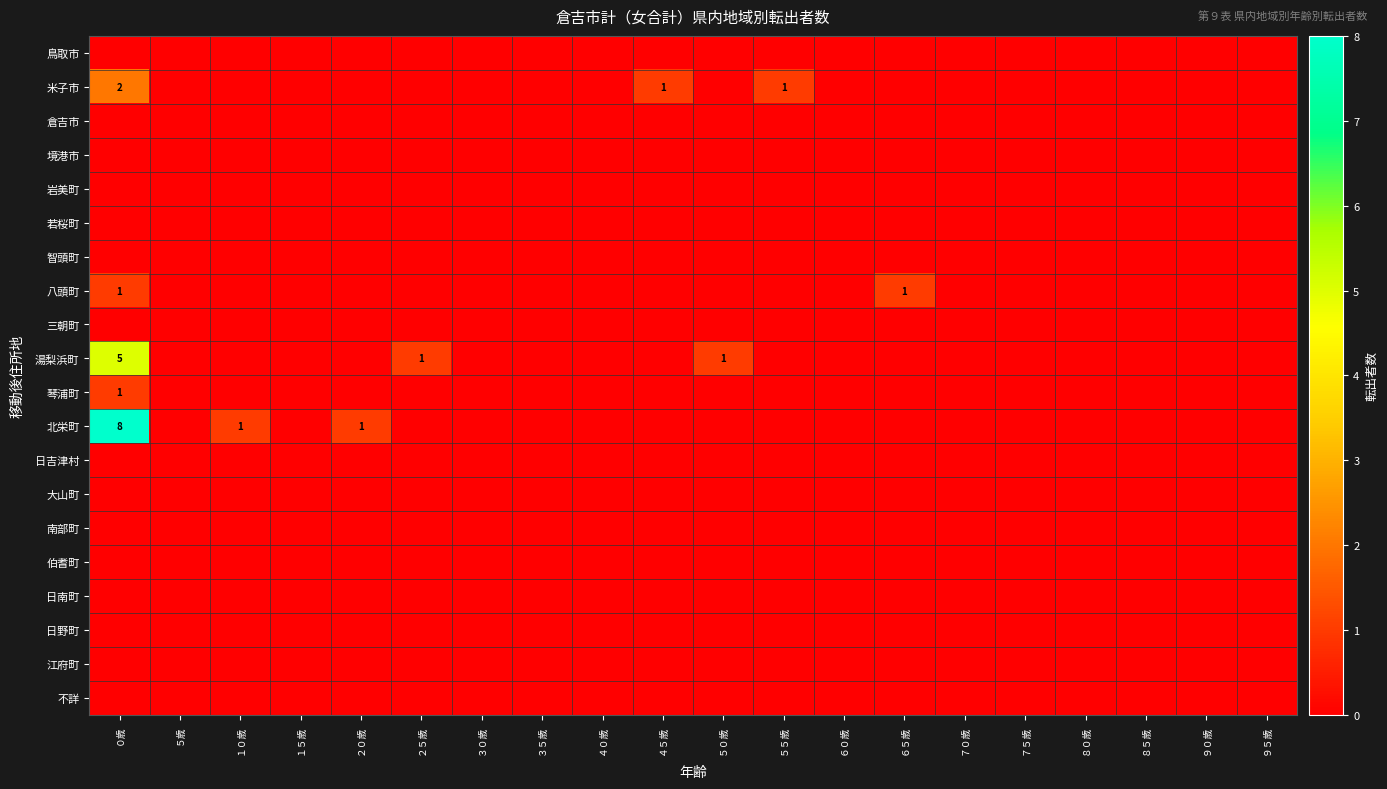

Between ９０歳 and ７５歳, which is larger?

９０歳